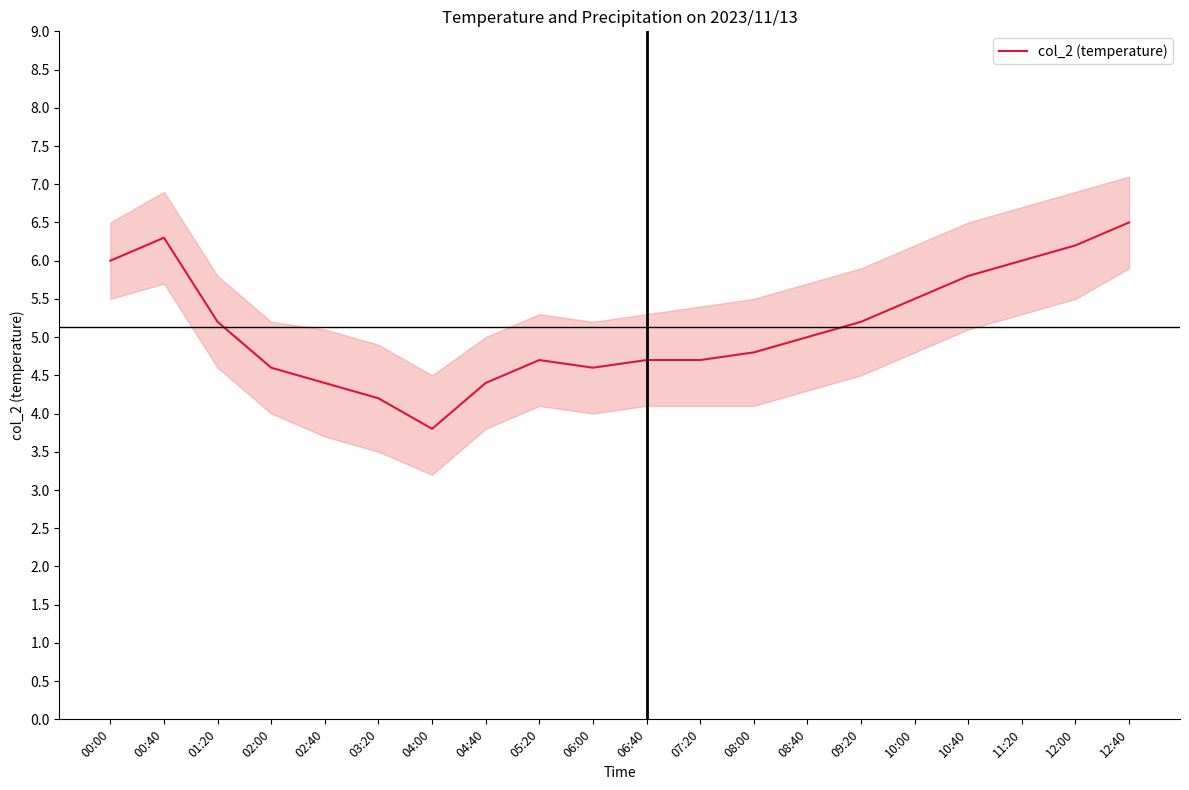

True or false: there are more than 1 points higher than both neighbors.

True